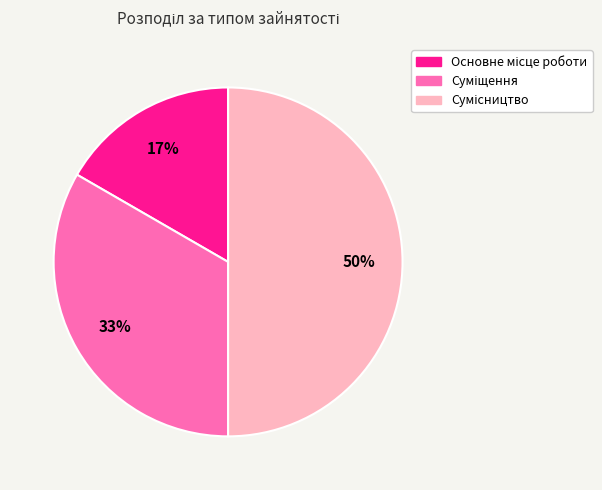

To the nearest percent, what is the average slice percentage?

33%